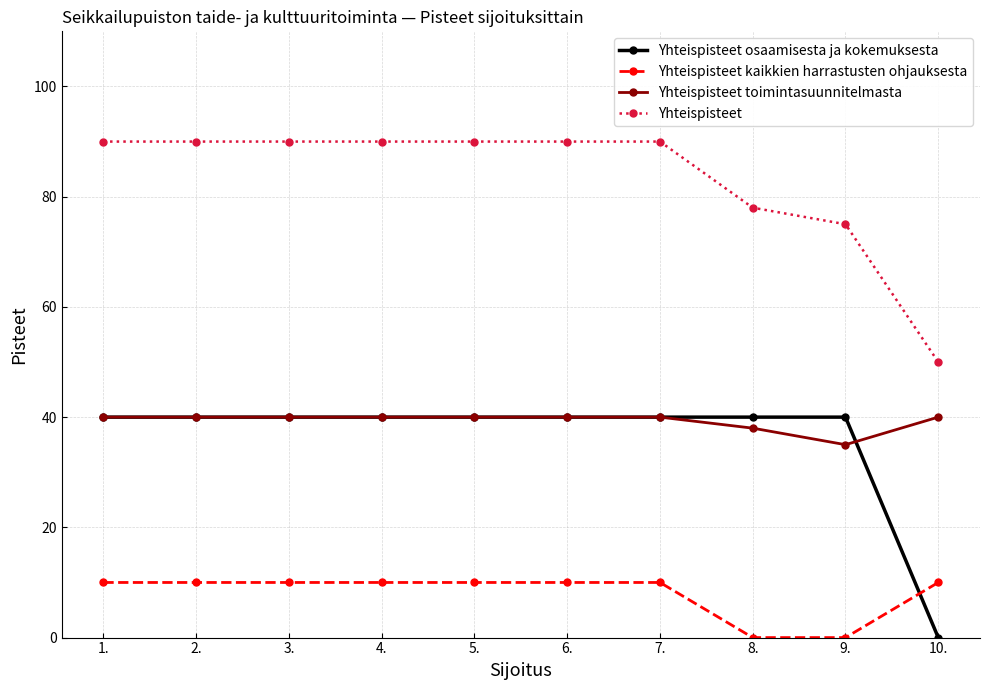

How many lines are shown in the chart?

4